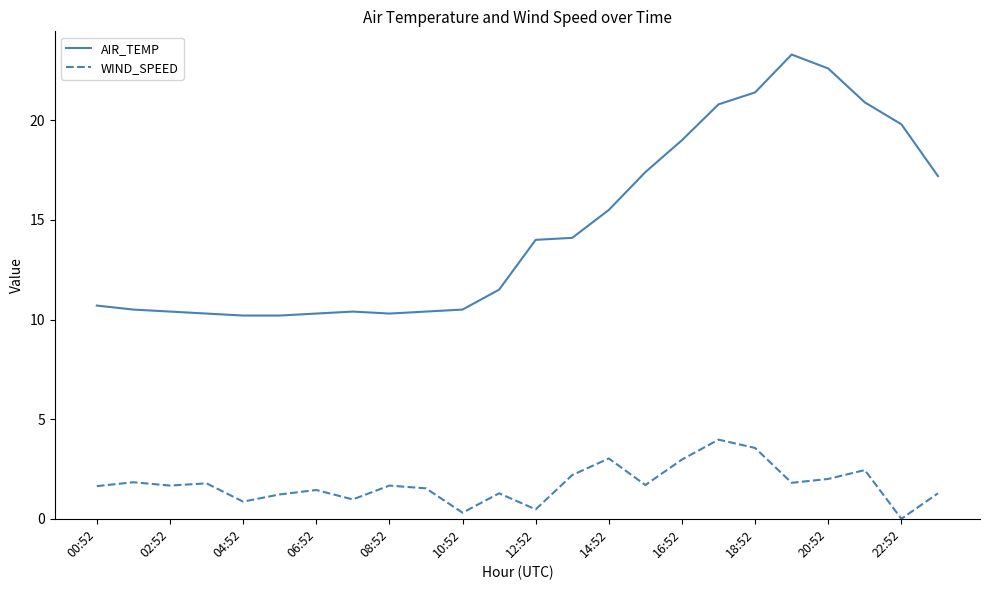

True or false: WIND_SPEED and AIR_TEMP intersect in this chart.

False